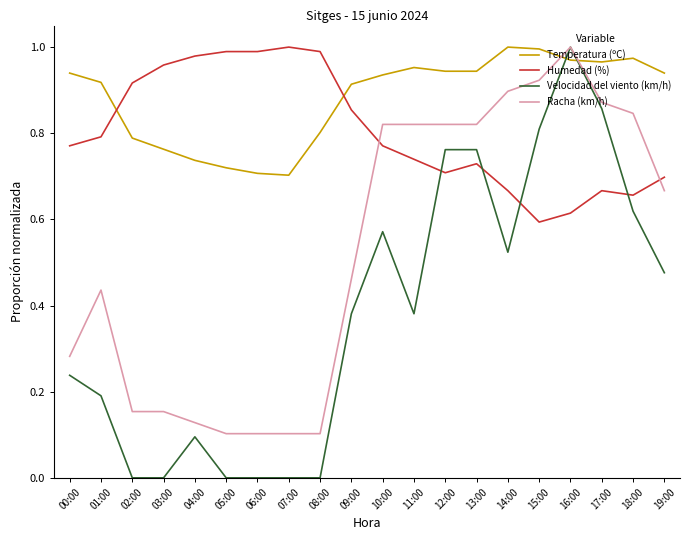

The Racha (km/h) series shows 0.9 at 15:00. True or false?

True